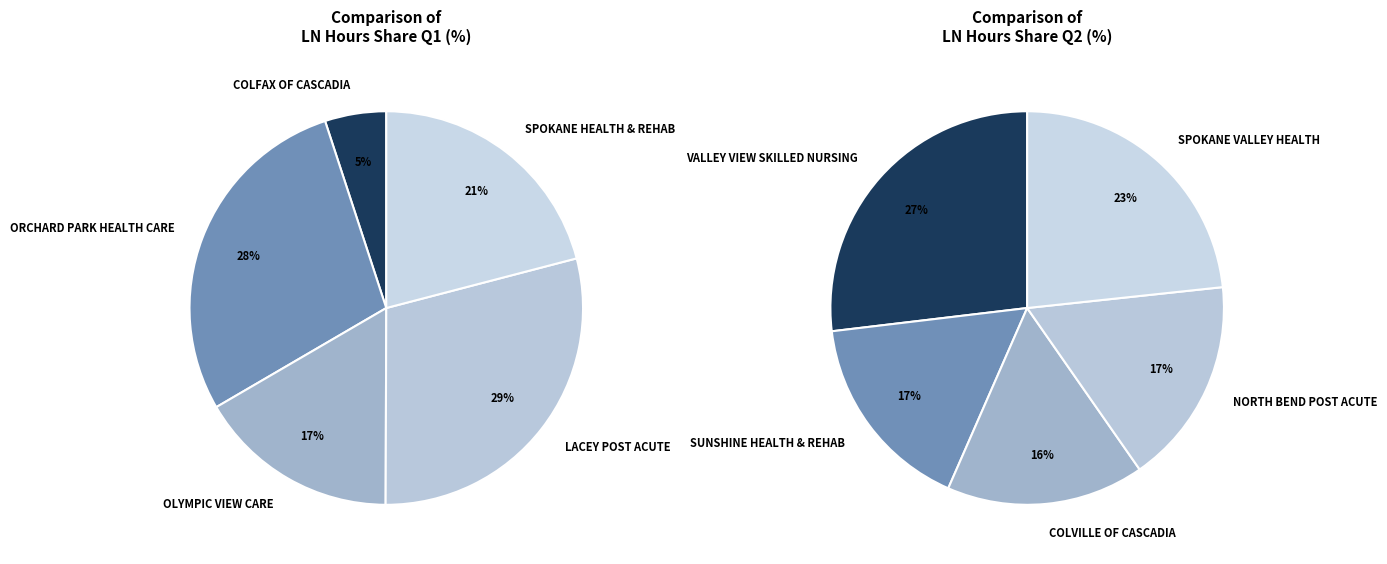

Count the number of slices in the pie.

10